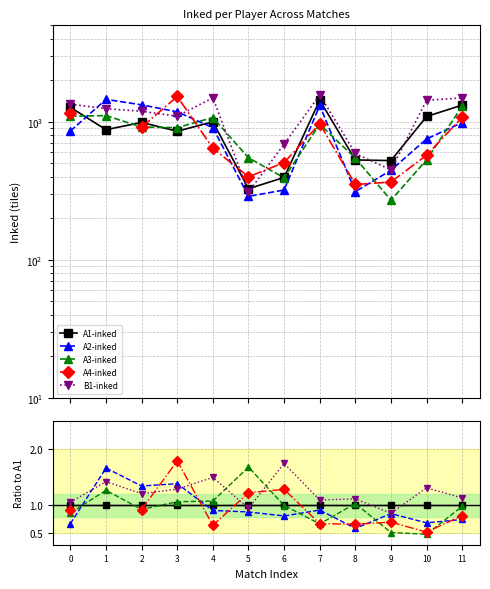

Which has a higher value, 4 or 7?

4